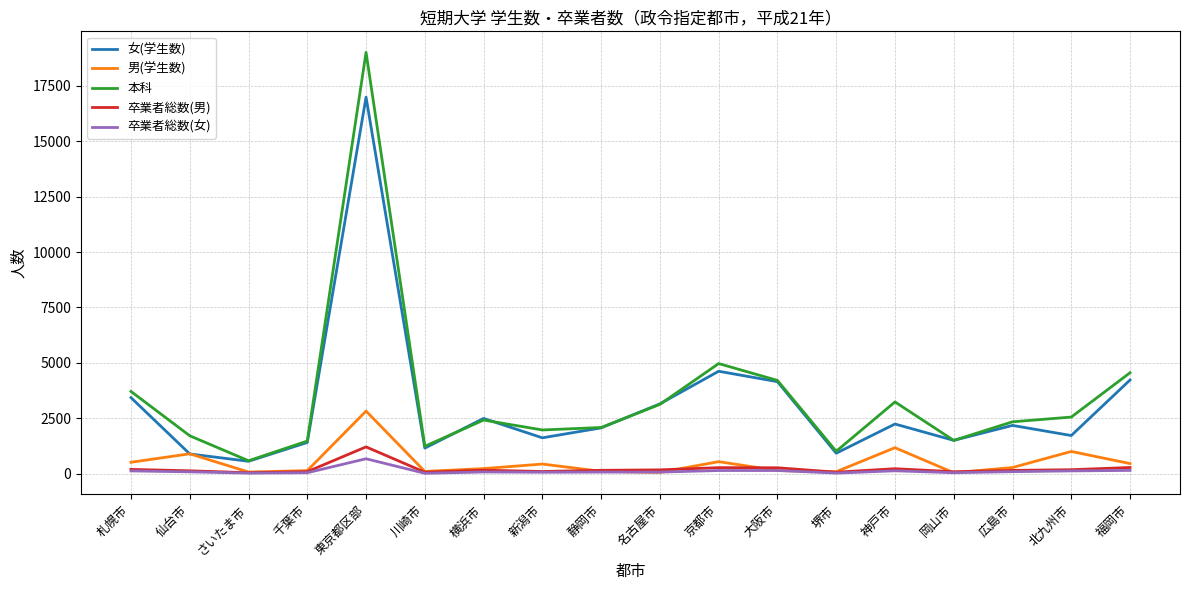

What is the approximate value of 卒業者総数(男) at 堺市, to the nearest 50?

50